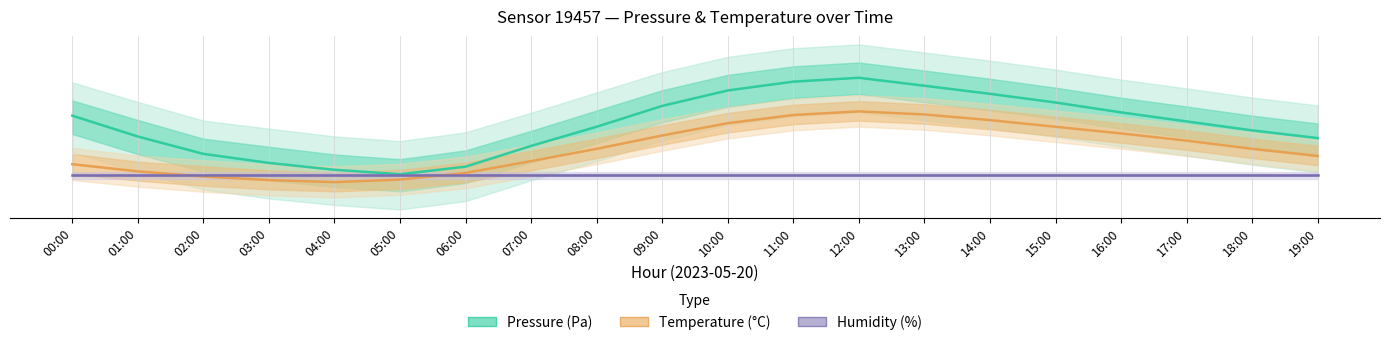

Which has a higher value, 08:00 or 11:00?

11:00